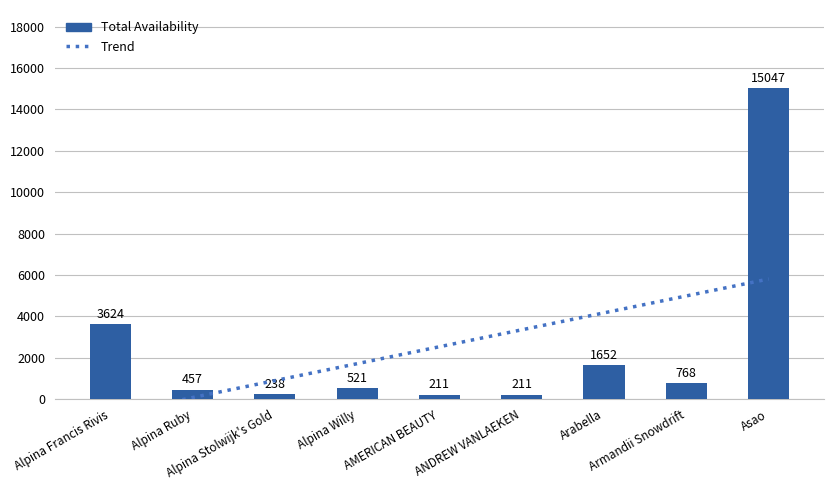

What is the maximum value shown in the chart?

15047.2